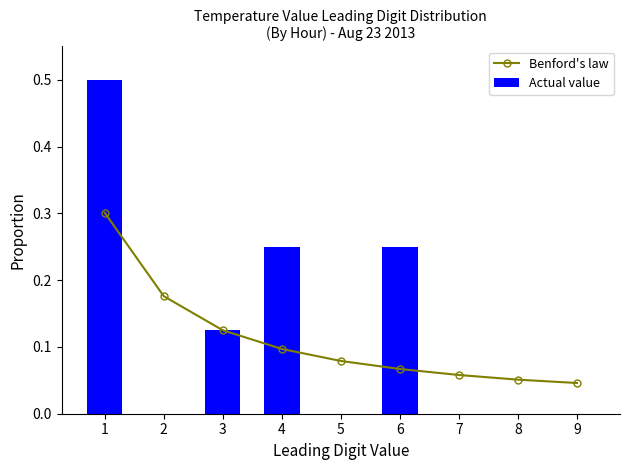

True or false: Benford's law has a value of 0.1 at 5.

True